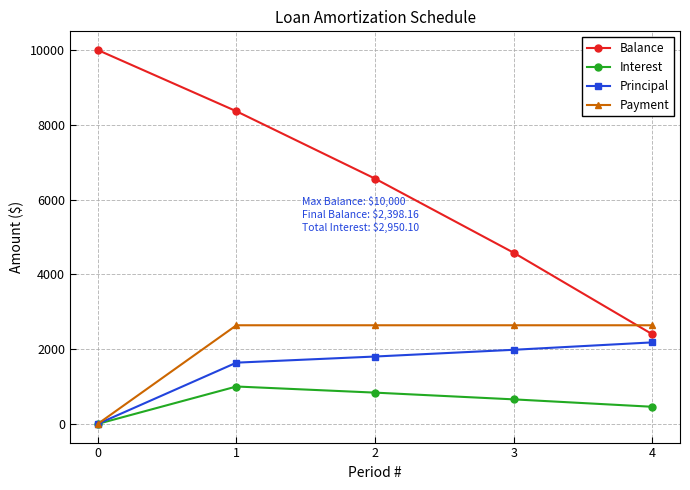

What is the spread (max minus min) of values at 0?

10000.0